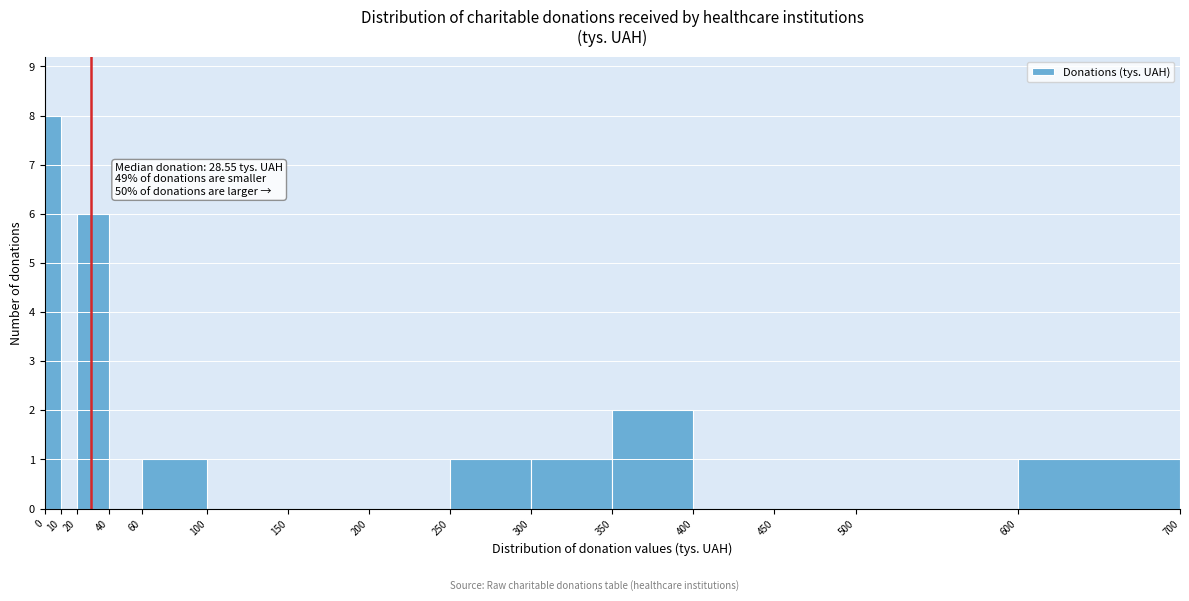

Over which range of the x-axis is the bar tallest?

0 to 10